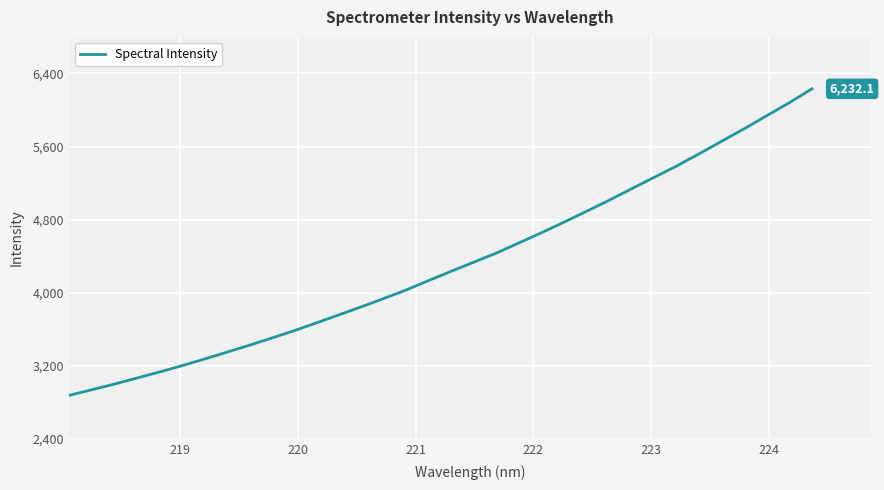

What is the difference between the maximum and minimum values?

3354.9